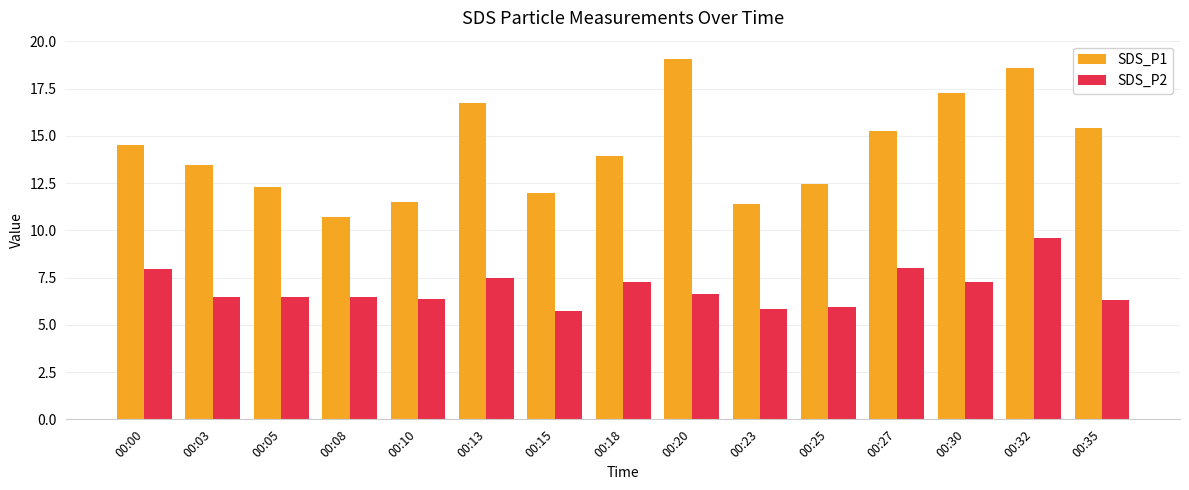

Read the SDS_P1 value at 00:23.

11.4